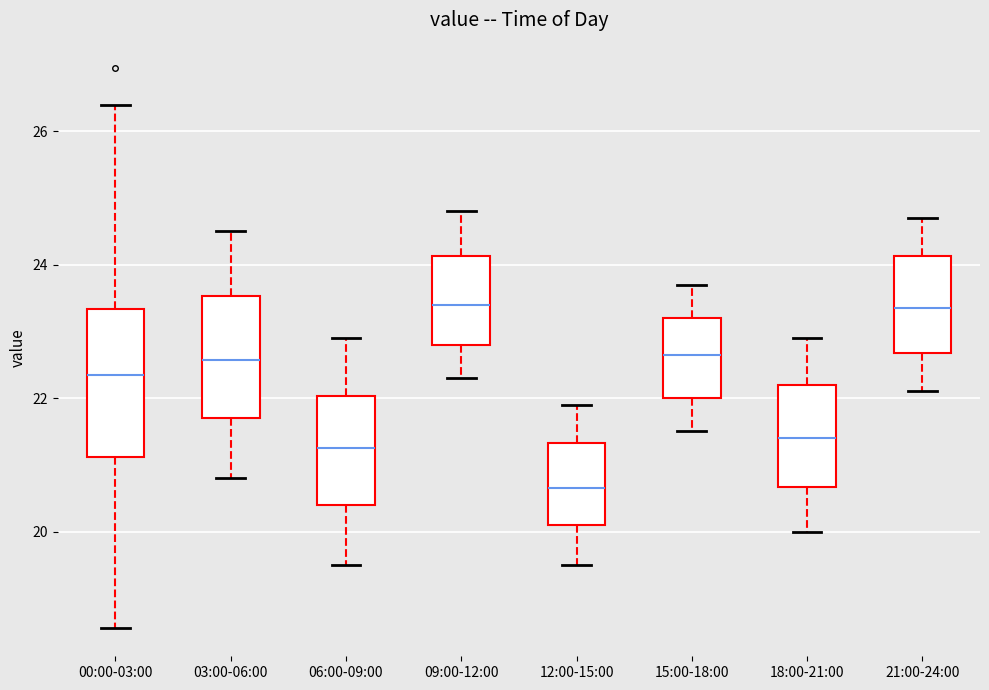

Reading left to right, read every box against the y-axis: the position of its median line, the range the box covers, and the ends of its whiskers. The values are not printed on the chart, so give them approximately, as read against the axis.

00:00-03:00: median 22.4, box 21.2 to 23.4, whiskers 18.6 to 26.4
03:00-06:00: median 22.6, box 21.8 to 23.6, whiskers 20.8 to 24.6
06:00-09:00: median 21.2, box 20.4 to 22.0, whiskers 19.6 to 23.0
09:00-12:00: median 23.4, box 22.8 to 24.2, whiskers 22.4 to 24.8
12:00-15:00: median 20.6, box 20.2 to 21.4, whiskers 19.6 to 22.0
15:00-18:00: median 22.6, box 22.0 to 23.2, whiskers 21.6 to 23.8
18:00-21:00: median 21.4, box 20.6 to 22.2, whiskers 20.0 to 23.0
21:00-24:00: median 23.4, box 22.6 to 24.2, whiskers 22.2 to 24.8